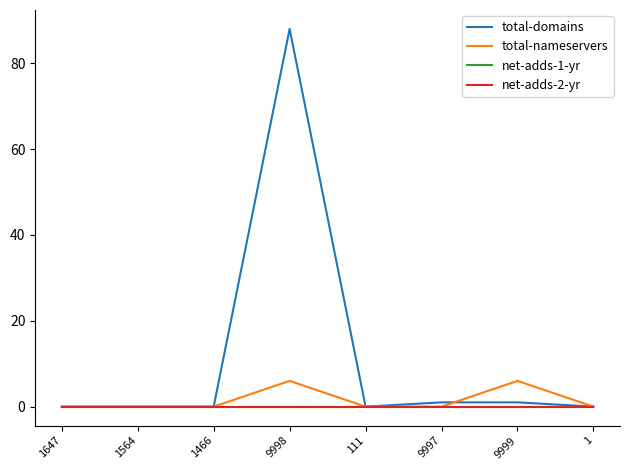

In total-nameservers, how many points are higher than both neighbors (excluding endpoints)?

2